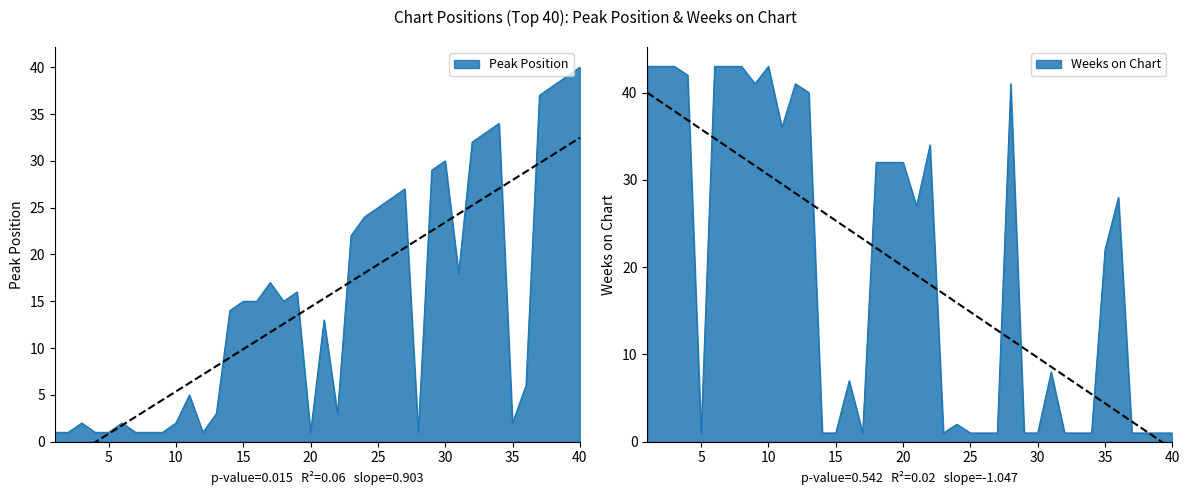

Reading right to left, what are all the values shown in this chart?

Peak Position: 40	39	38	37	6	2	34	33	32	18	30	29	1	27	26	25	24	22	3	13	1	16	15	17	15	15	14	3	1	5	2	1	1	1	2	1	1	2	1	1
Weeks on Chart: 1	1	1	1	28	22	1	1	1	8	1	1	41	1	1	1	2	1	34	27	32	32	32	1	7	1	1	40	41	36	43	41	43	43	43	1	42	43	43	43